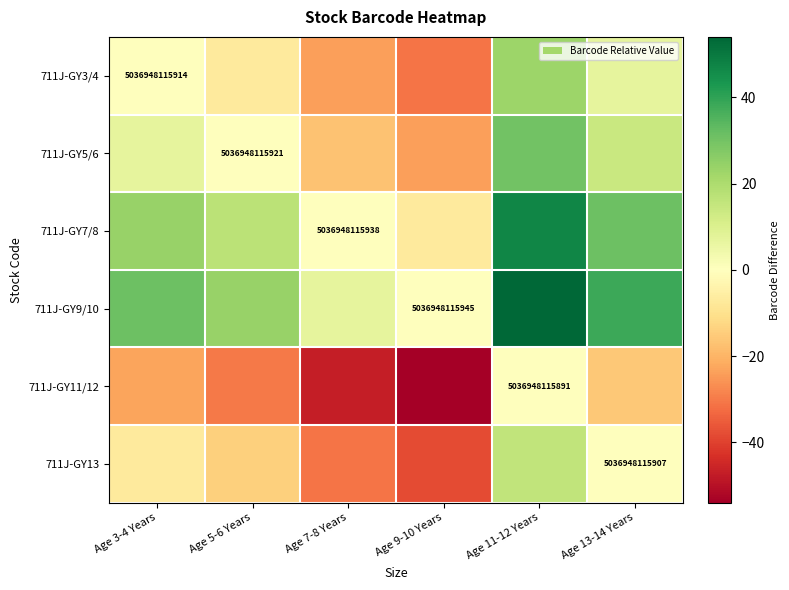

The 711J-GY7/8 series shows 2750892498804 at Age 7-8 Years. True or false?

False